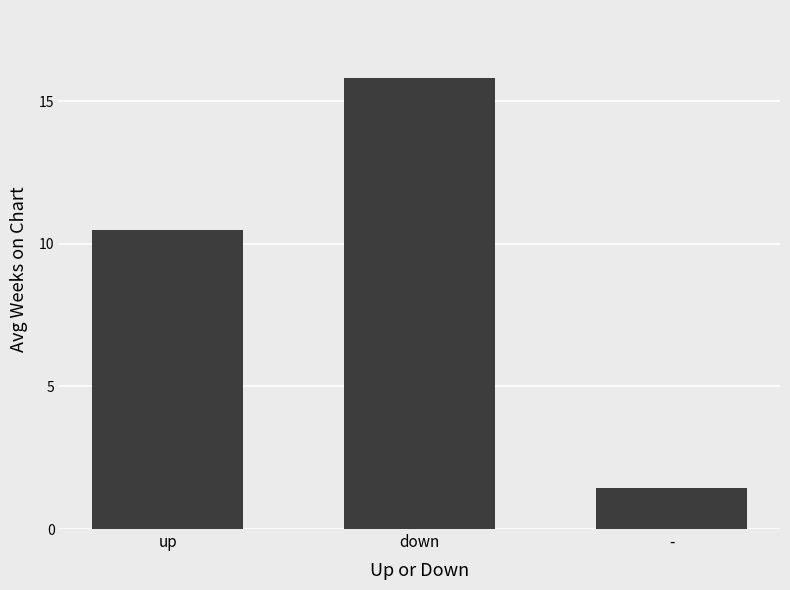

Where does the data first go above 10?

up